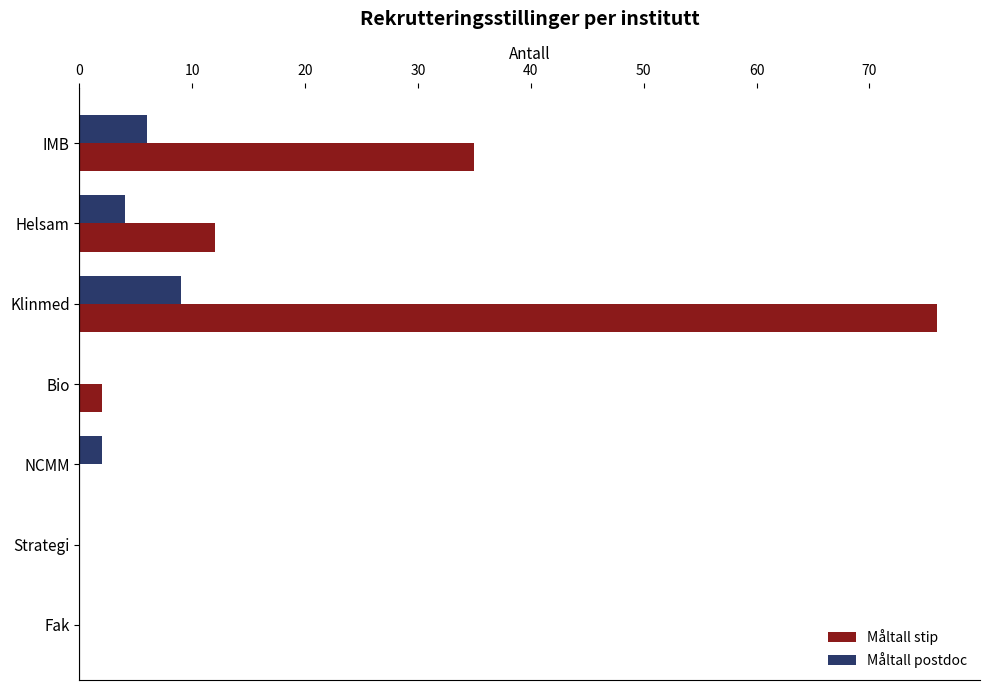

At which category is the sum across all series the highest?

Klinmed